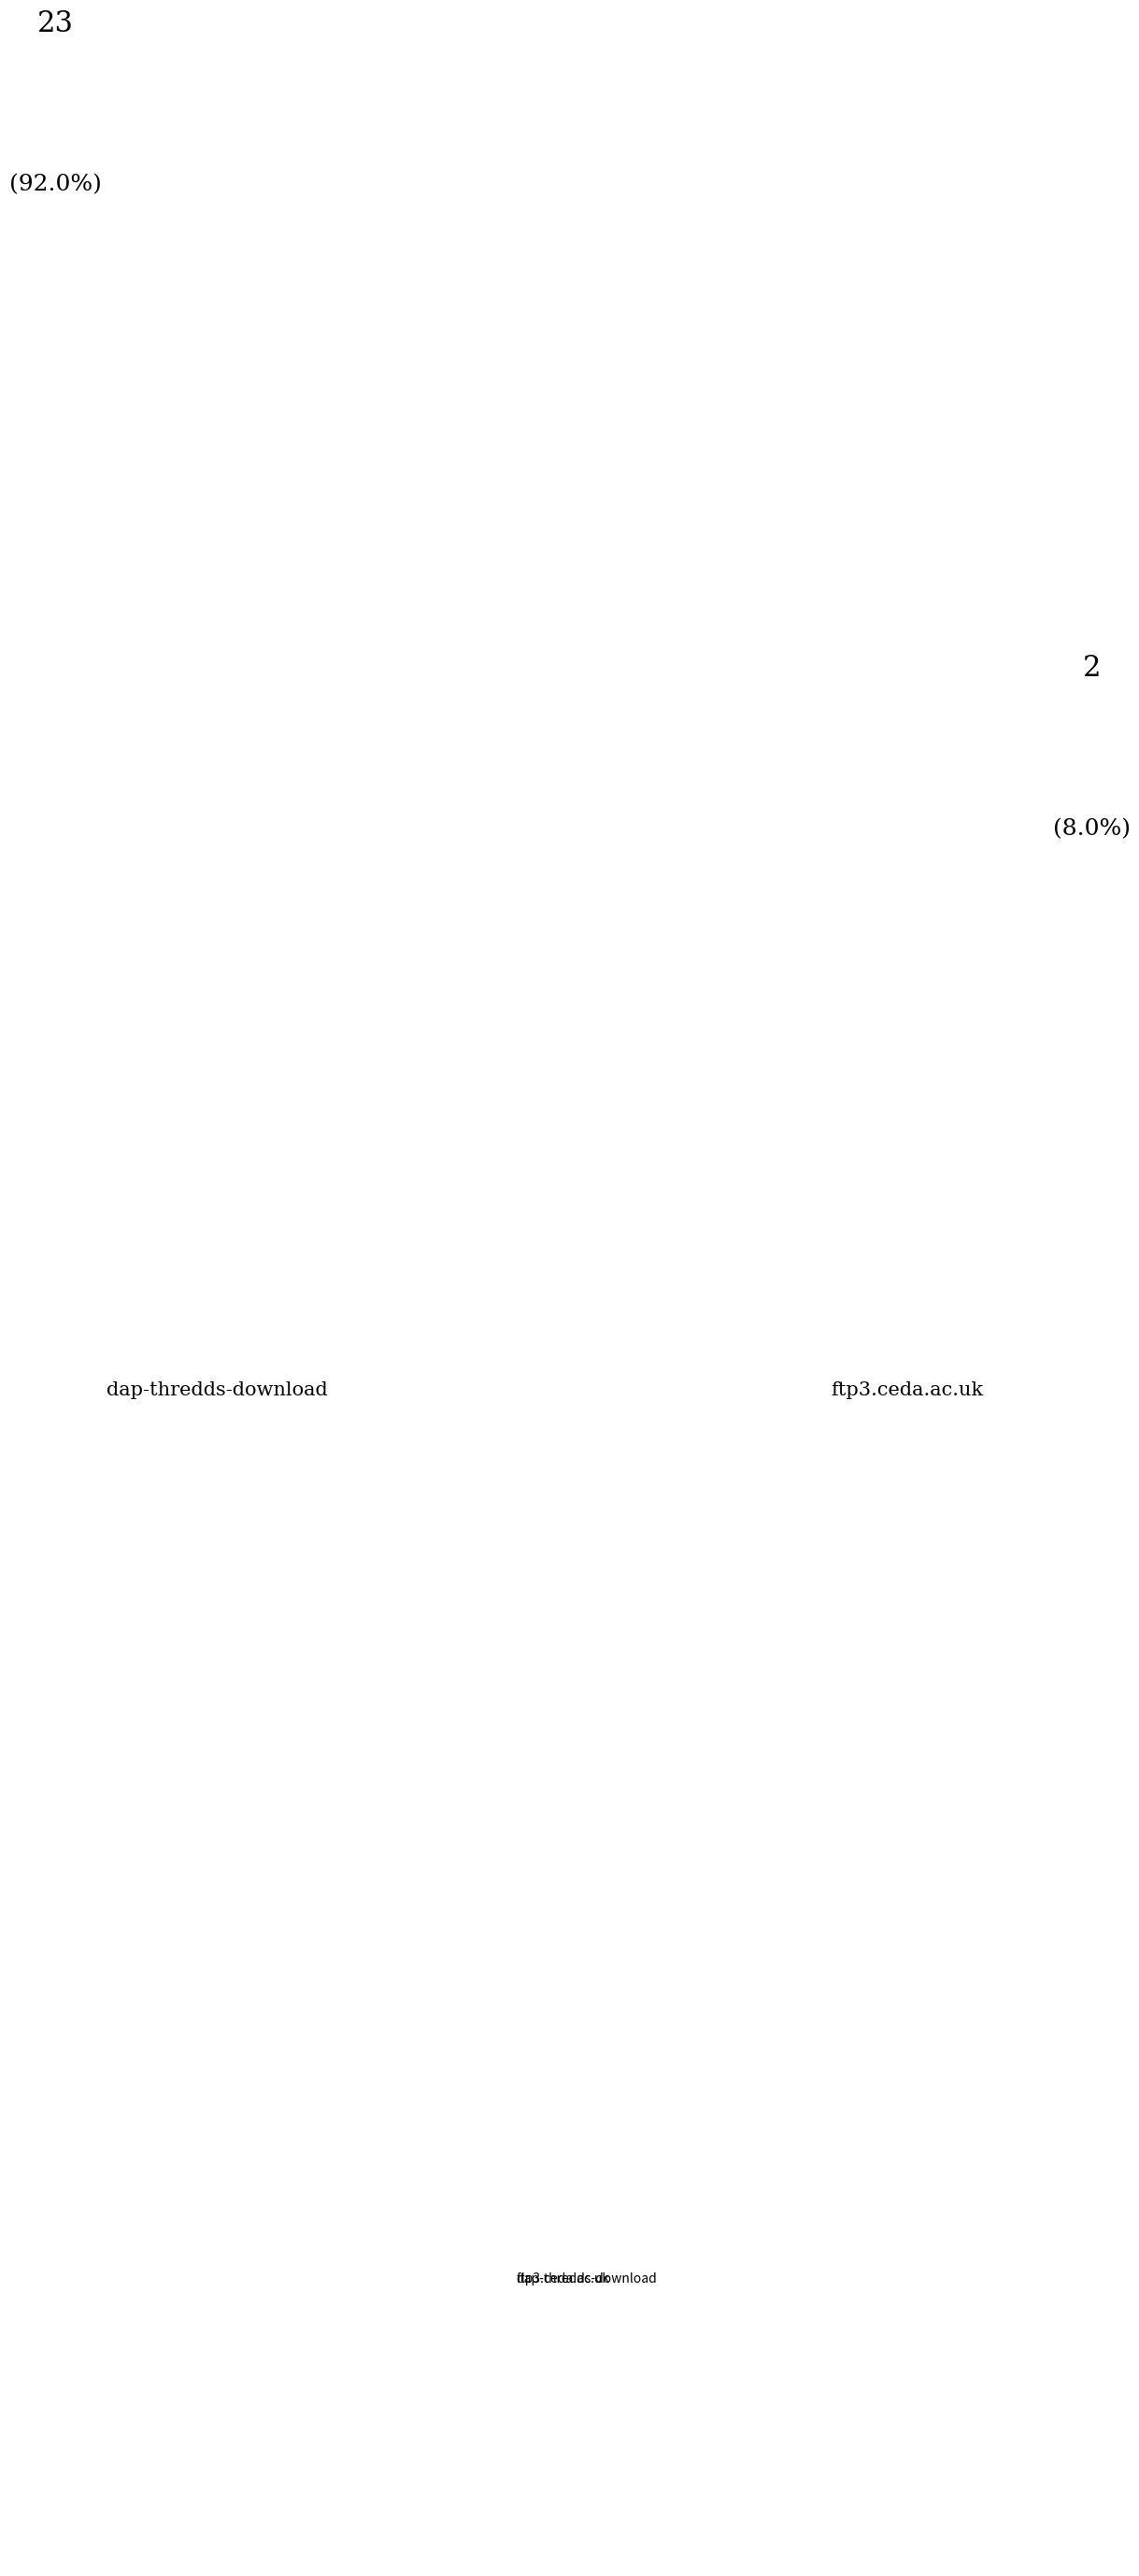

Is it true that ftp3.ceda.ac.uk is 8% of the pie?

True